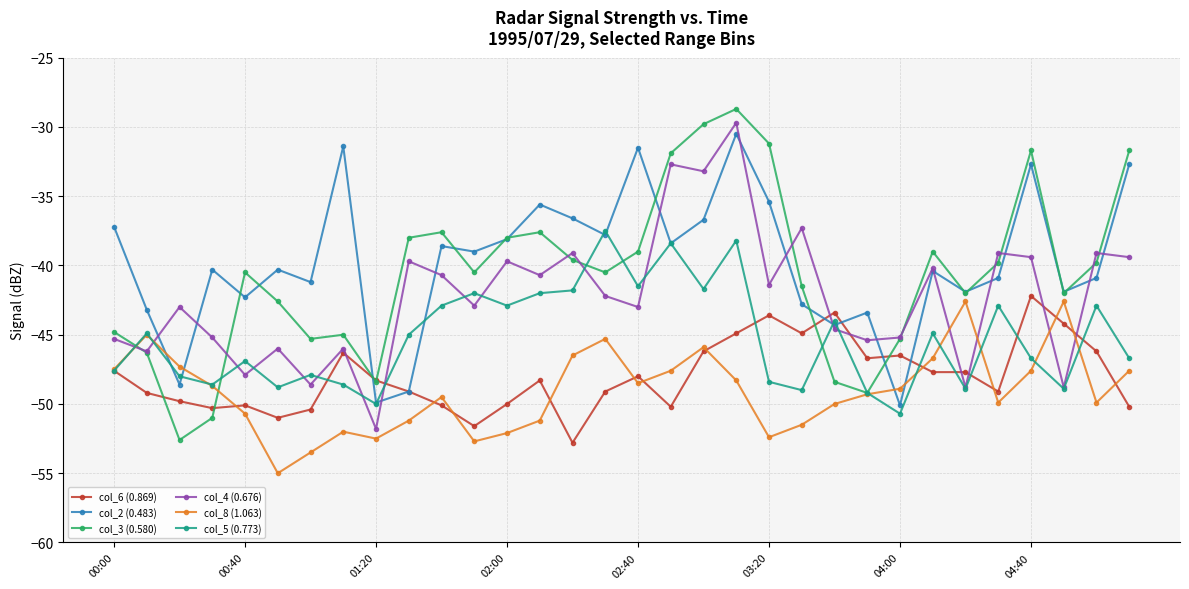

Which series has the largest range (max minus min)?

col_3 (0.580)